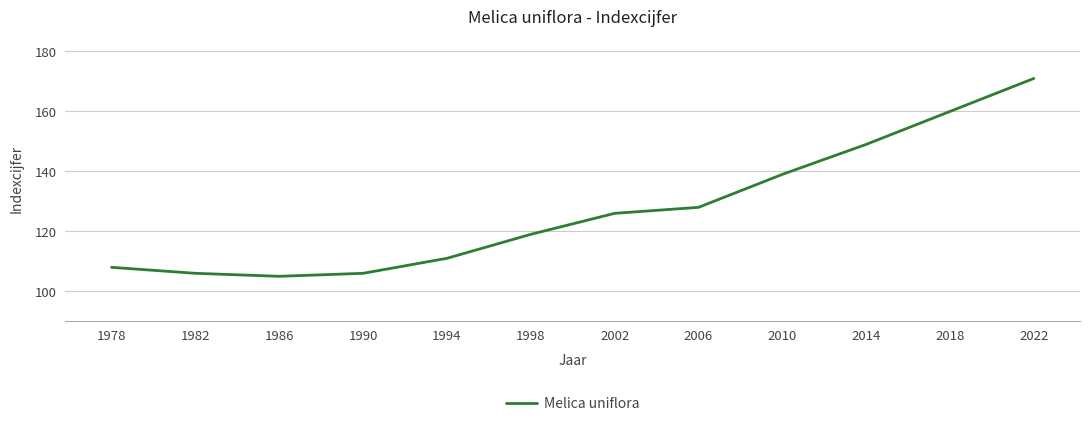

Reading left to right, extract all data points from this chart.

1978=108	1982=106	1986=105	1990=106	1994=111	1998=119	2002=126	2006=128	2010=139	2014=149	2018=160	2022=171